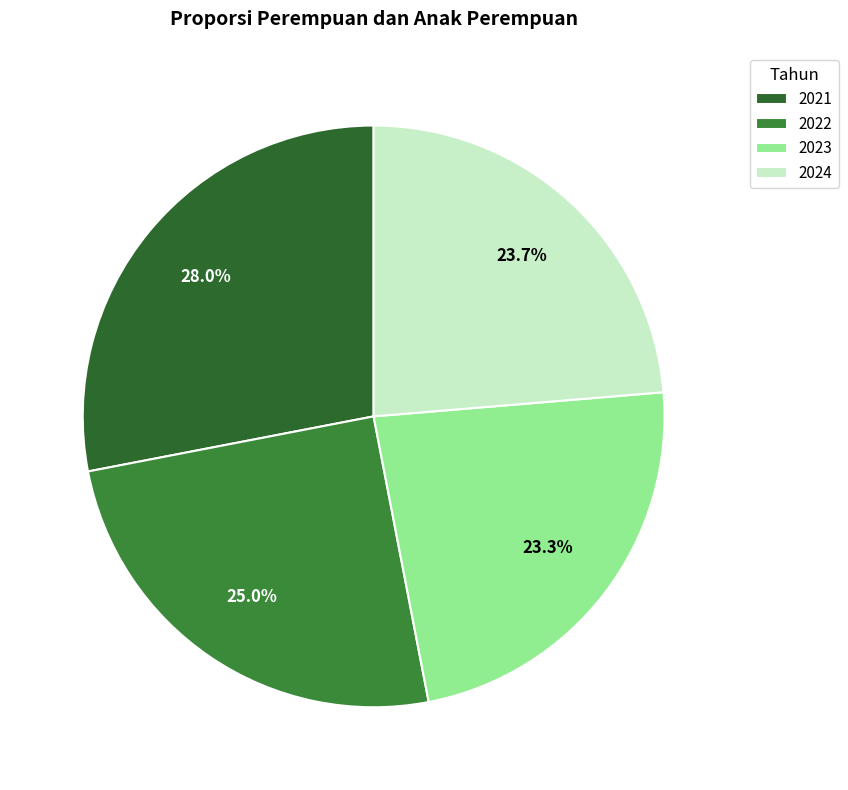

What is the largest slice in the pie chart?

2021